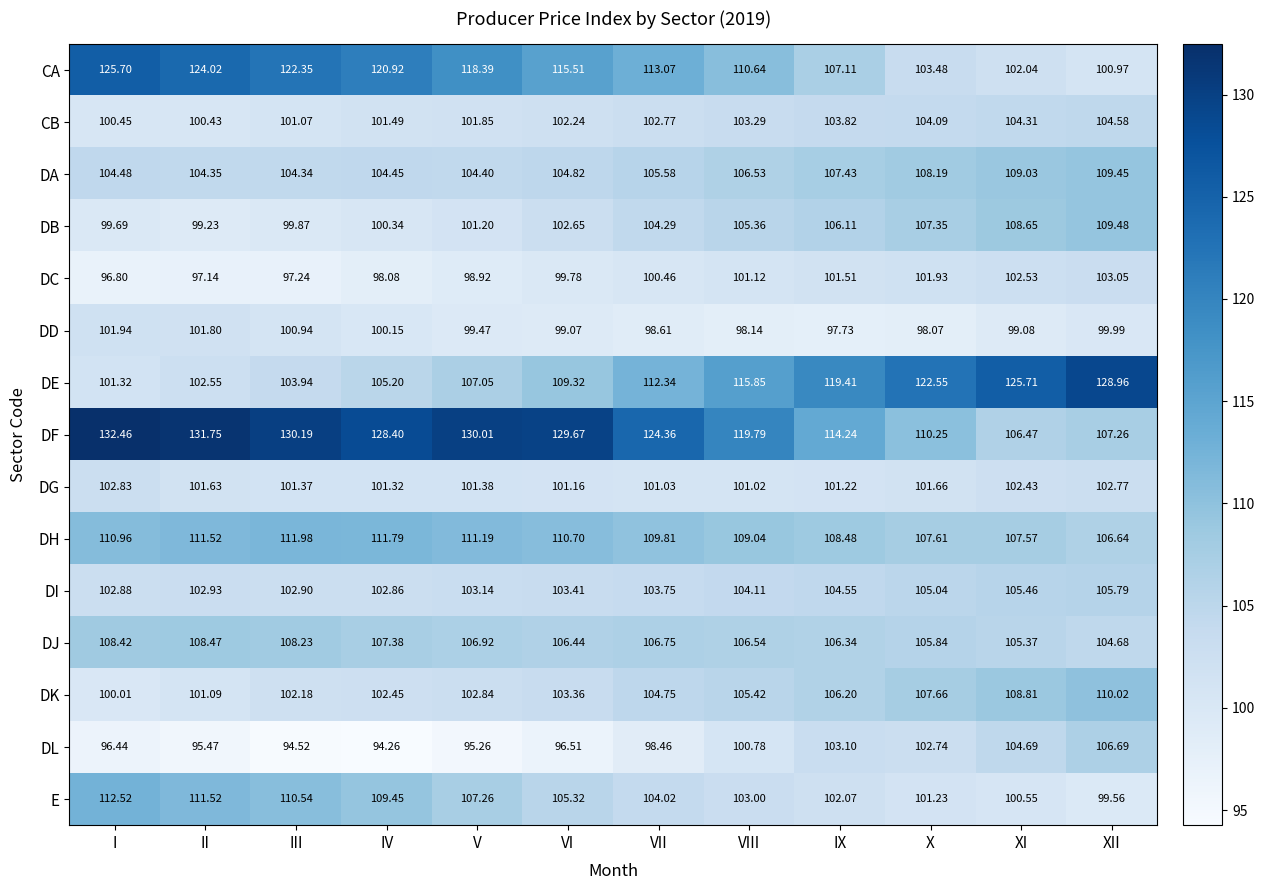

Which category has the lowest value in the CB series?

II